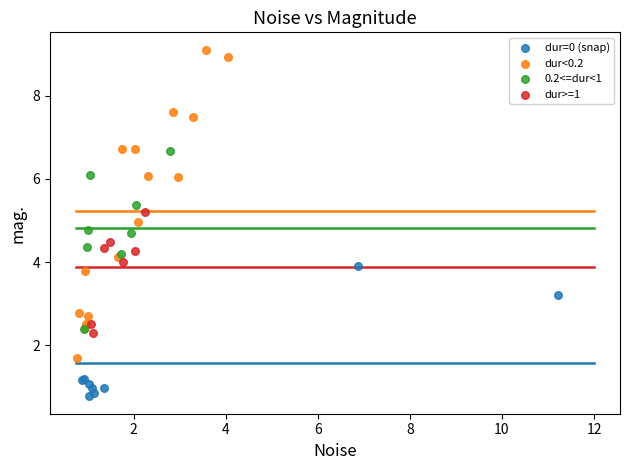

Which series reaches the maximum Y coordinate?

dur<0.2